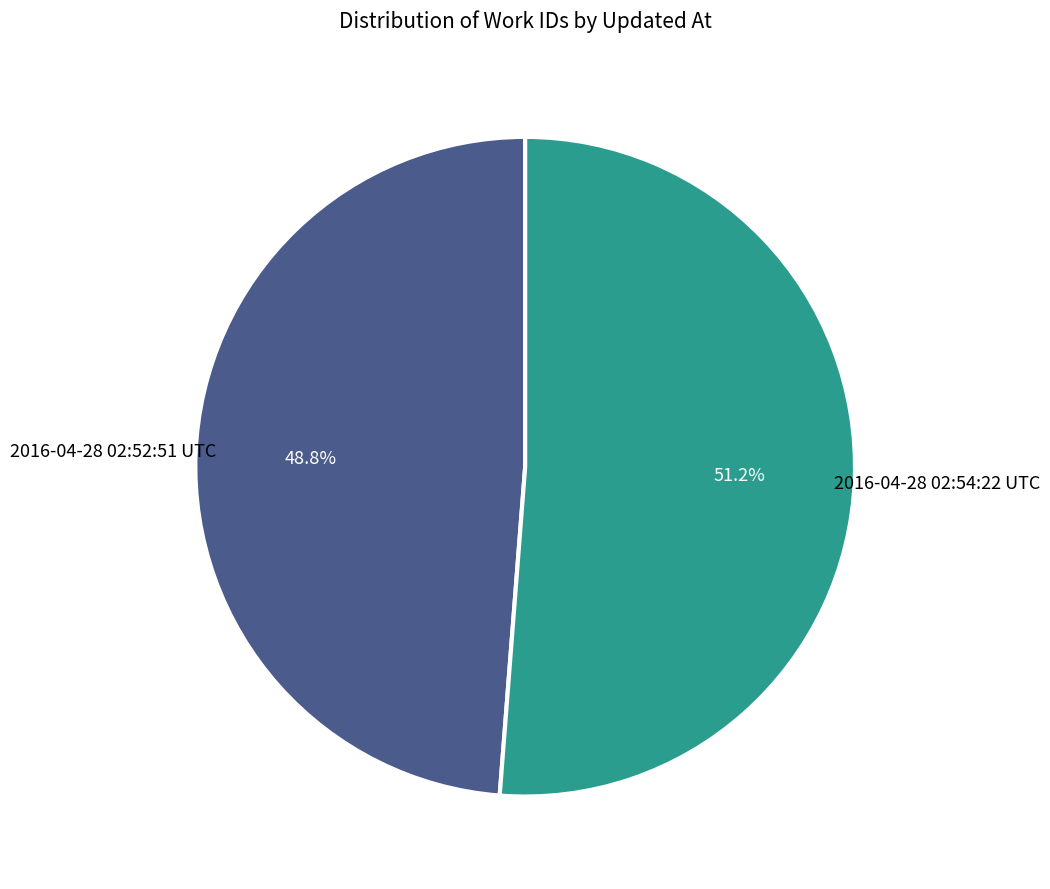

Rank the categories by value from lowest to highest.

2016-04-28 02:52:51 UTC, 2016-04-28 02:54:22 UTC